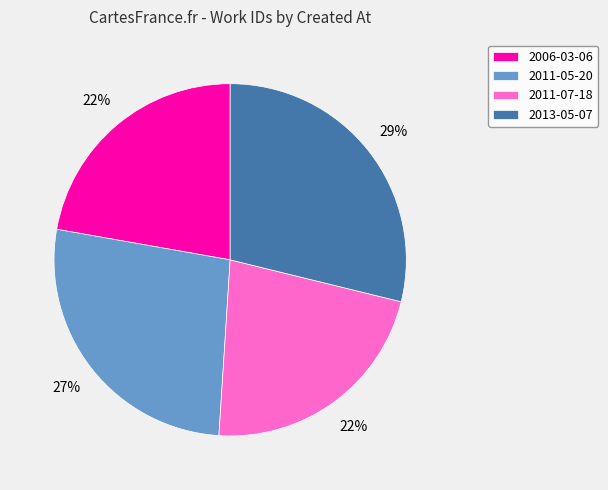

To the nearest percent, what is the average slice percentage?

25%